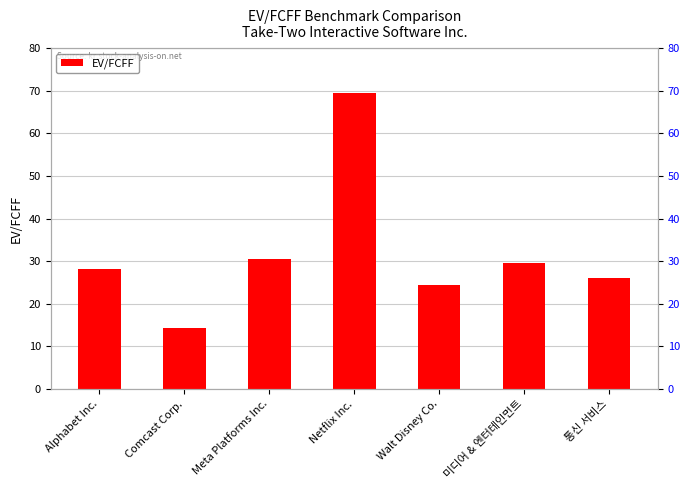

What is the maximum value shown in the chart?

69.5